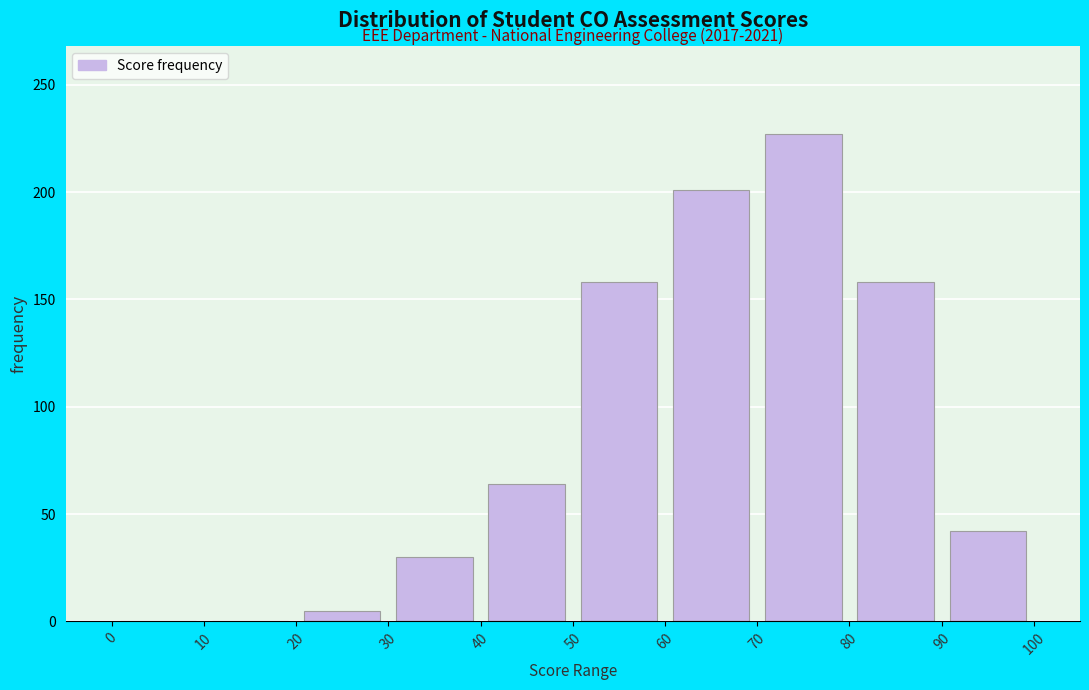

Over which range of the x-axis is the bar tallest?

70 to 80